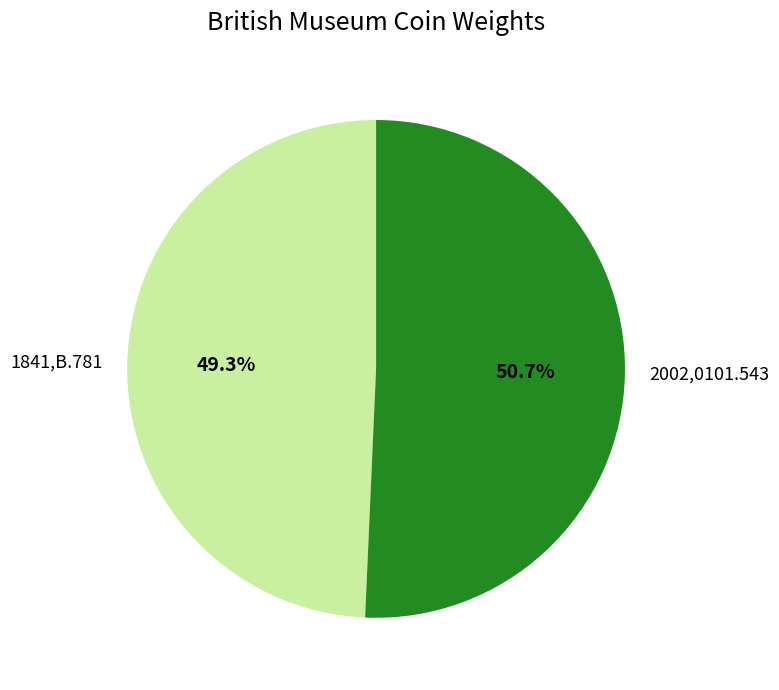

Combined, do 2002,0101.543 and 1841,B.781 account for over 50%?

Yes